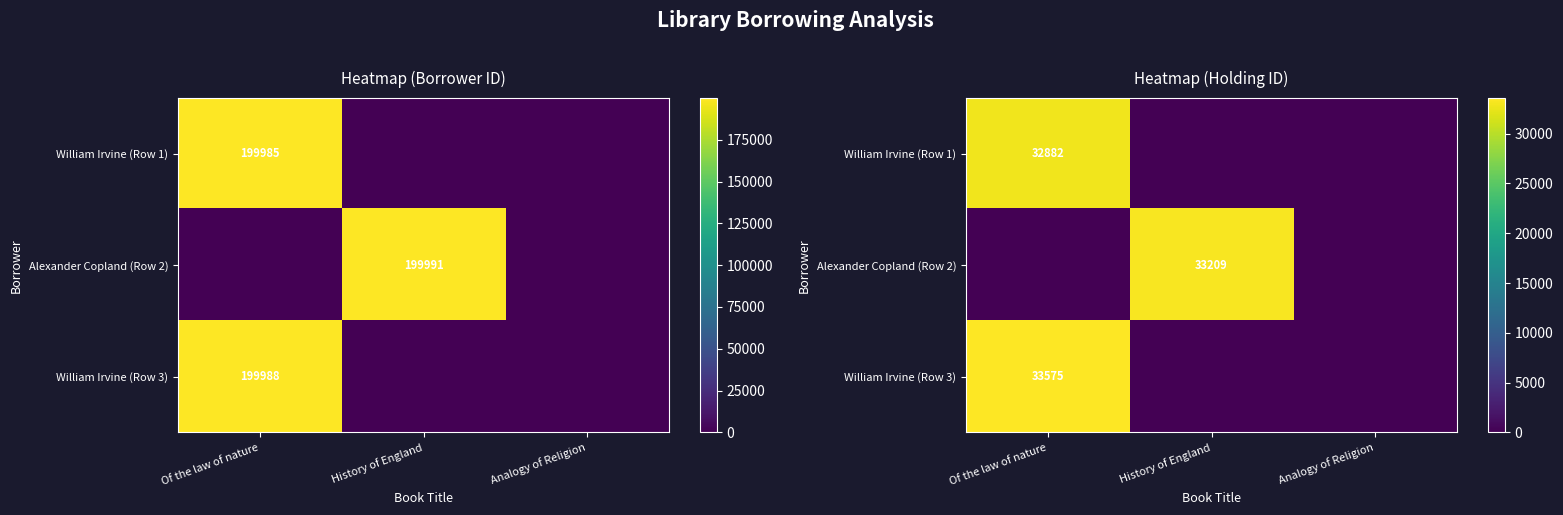

Which series has the largest total across all categories?

William Irvine (Row 3)